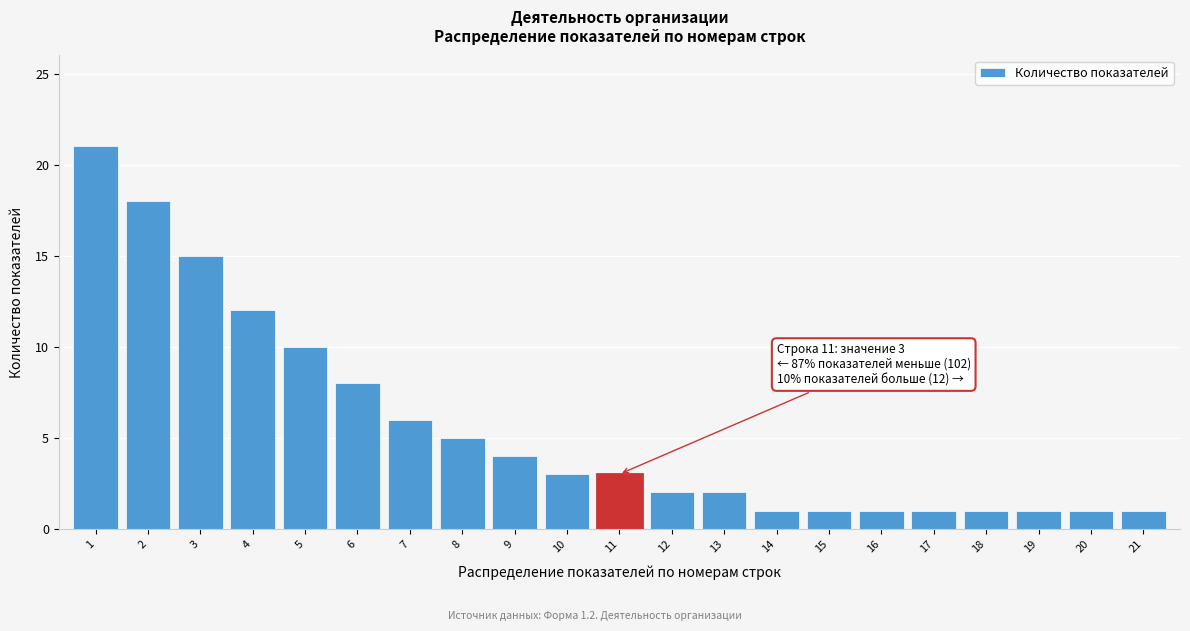

Reading left to right, extract all data points from this chart.

21	18	15	12	10	8	6	5	4	3	3	2	2	1	1	1	1	1	1	1	1